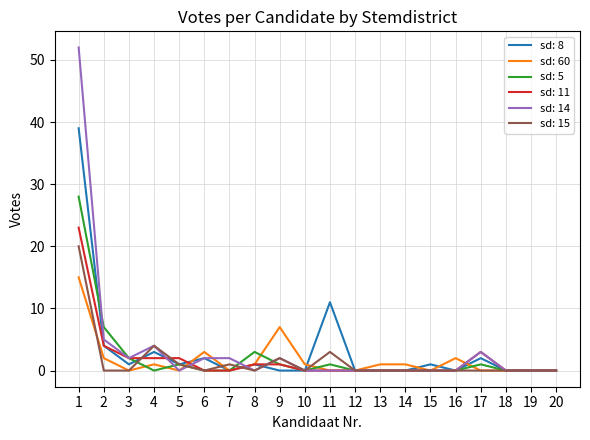

Where is sd: 11 nearest to the value 11?

2